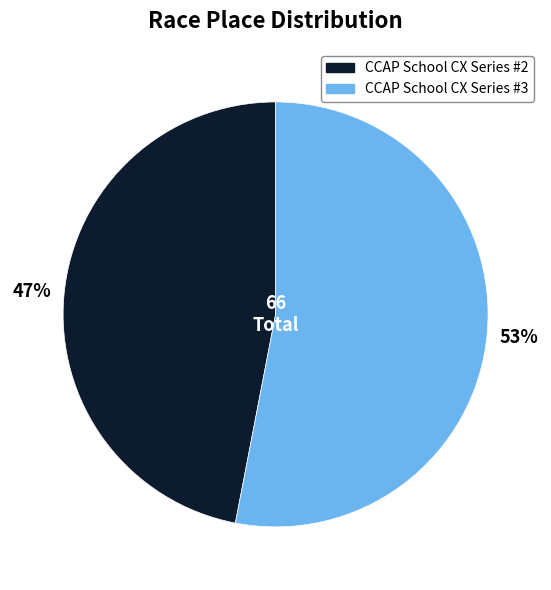

Is it true that CCAP School CX Series #2 is 56% of the pie?

False